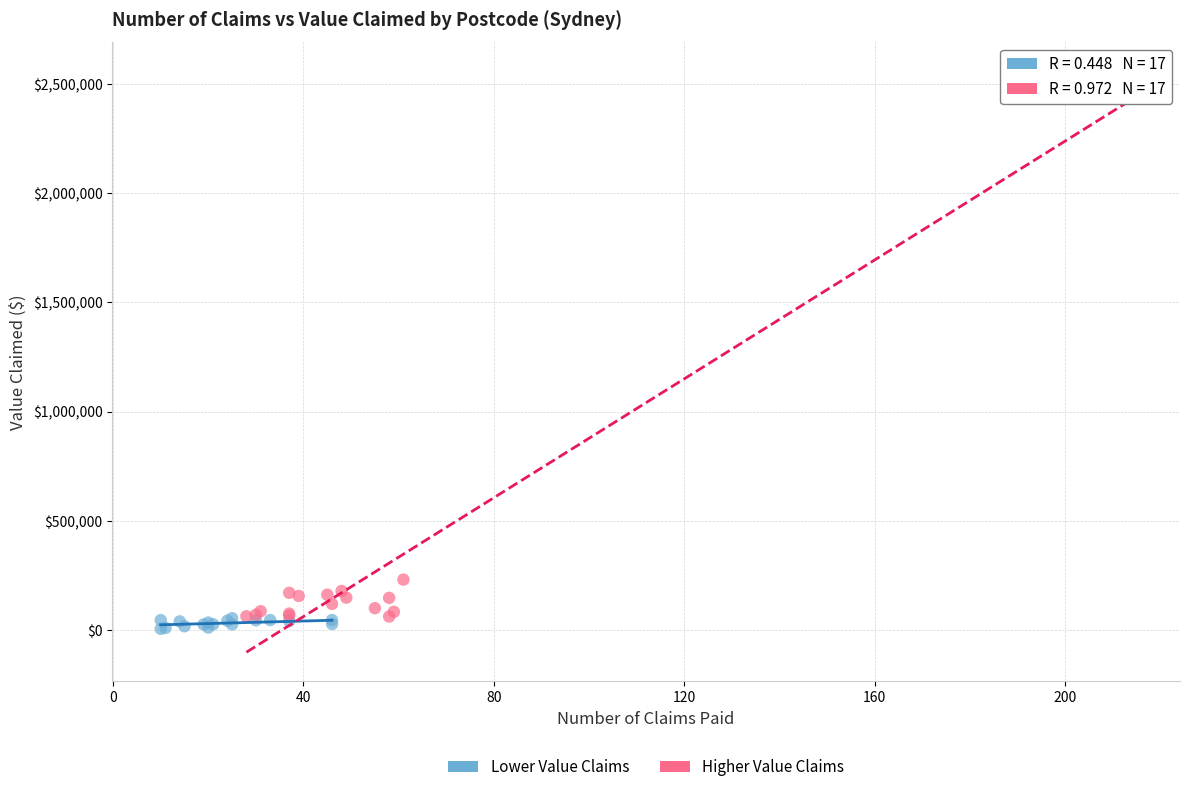

Which series contains the highest Y value?

Higher Value Claims